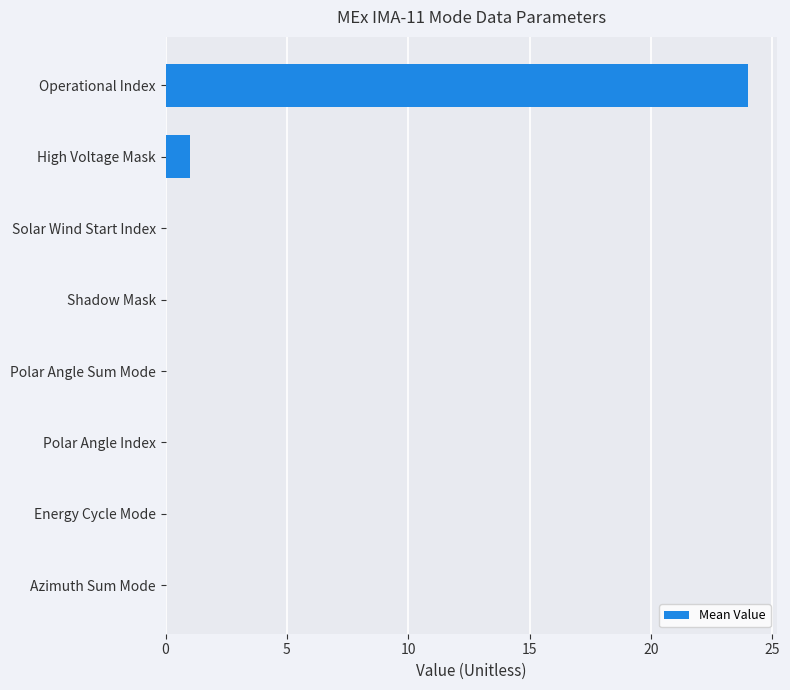

What is the greatest value displayed?

24